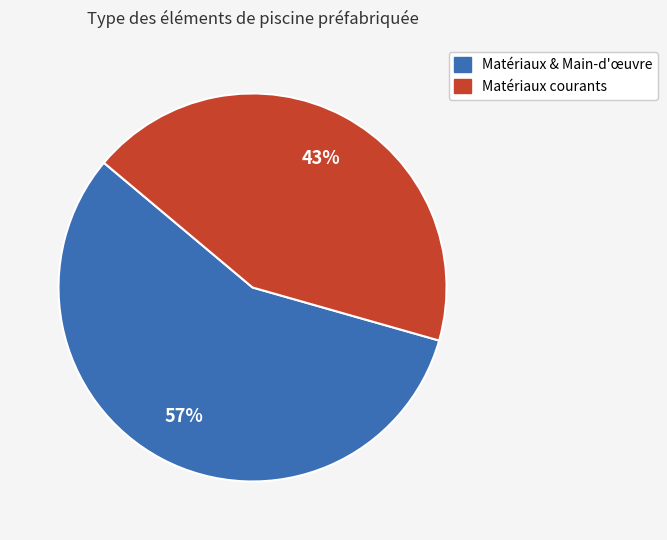

How many slices are in this pie chart?

2